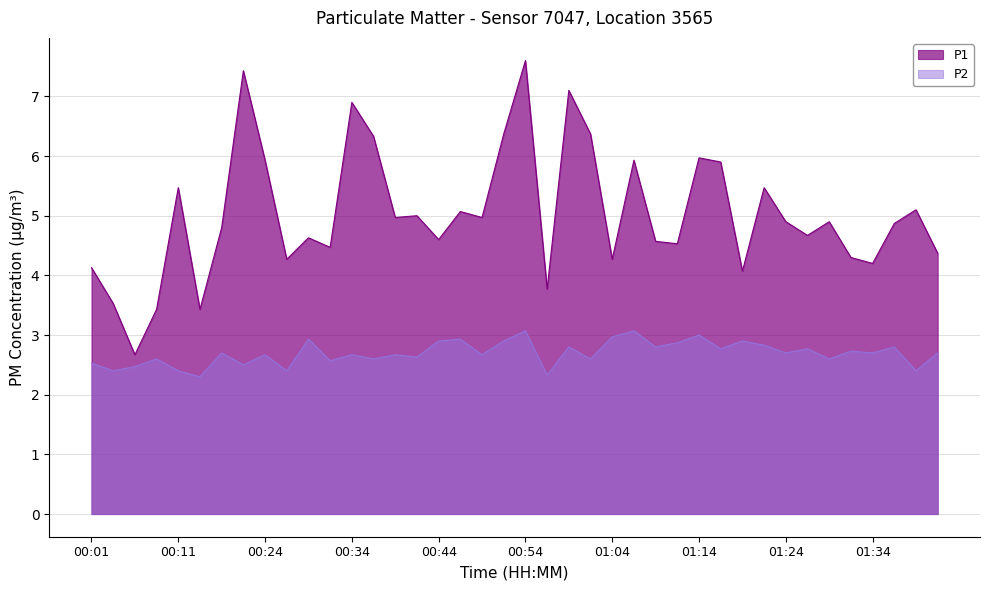

True or false: P1 and P2 intersect in this chart.

False